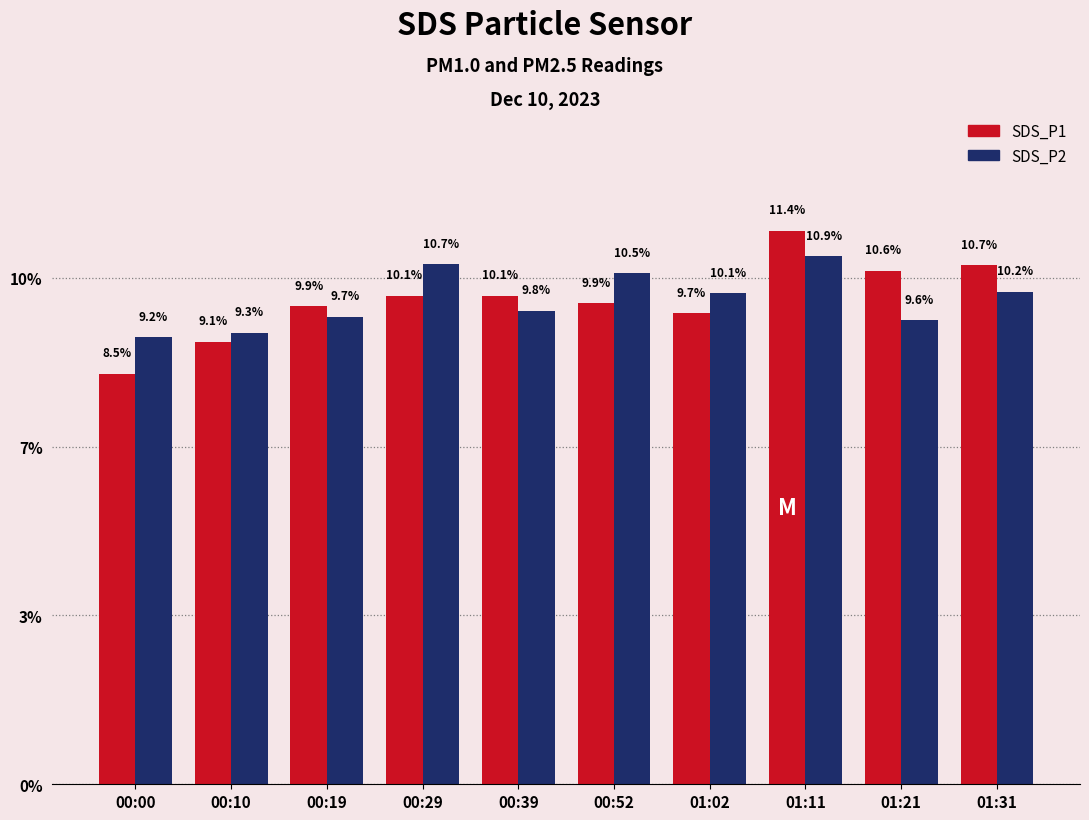

What is the difference between the highest and lowest values at 01:21?

1.0